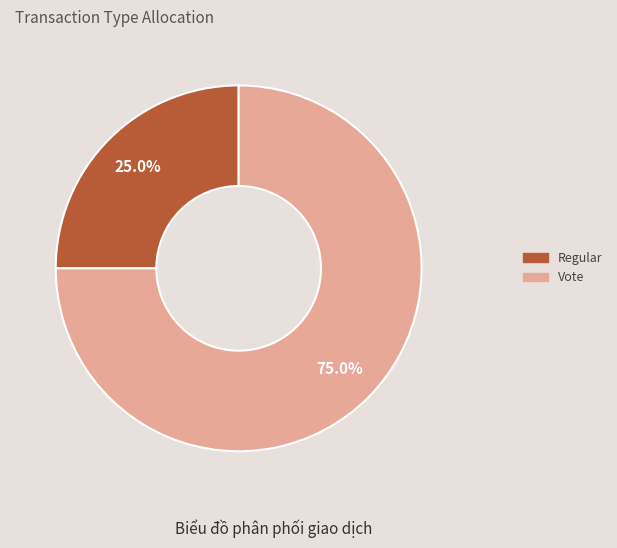

How many slices are in this pie chart?

2